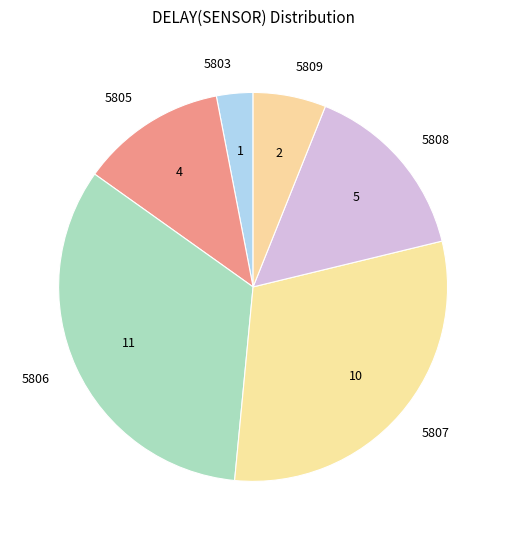

Combined, do 5807 and 5803 account for over 50%?

No